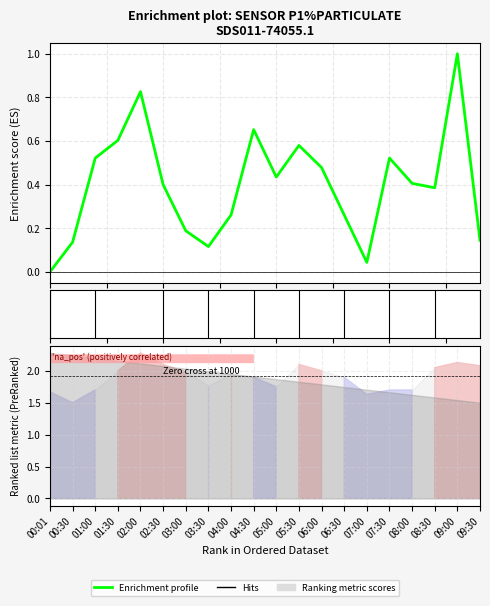

Rank the categories by value from lowest to highest.

00:01, 07:00, 03:30, 00:30, 09:30, 03:00, 04:00, 06:30, 08:30, 02:30, 08:00, 05:00, 06:00, 01:00, 07:30, 05:30, 01:30, 04:30, 02:00, 09:00